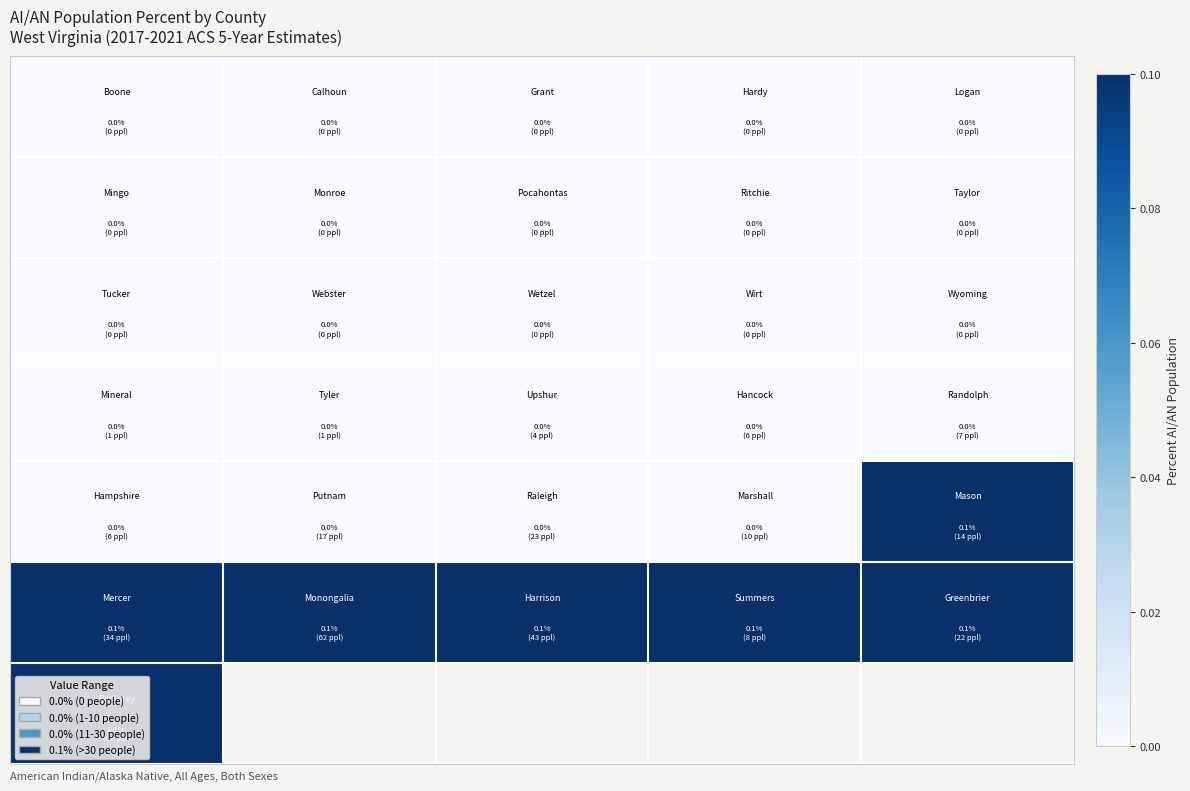

What is the spread (max minus min) of values at 3?

0.1